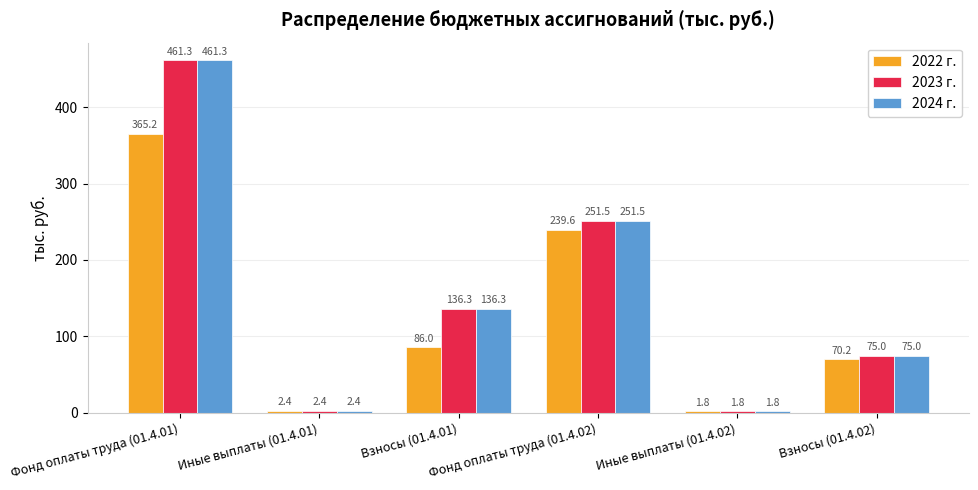

What is the difference between the second highest and minimum values in the 2024 г. series?

249.7